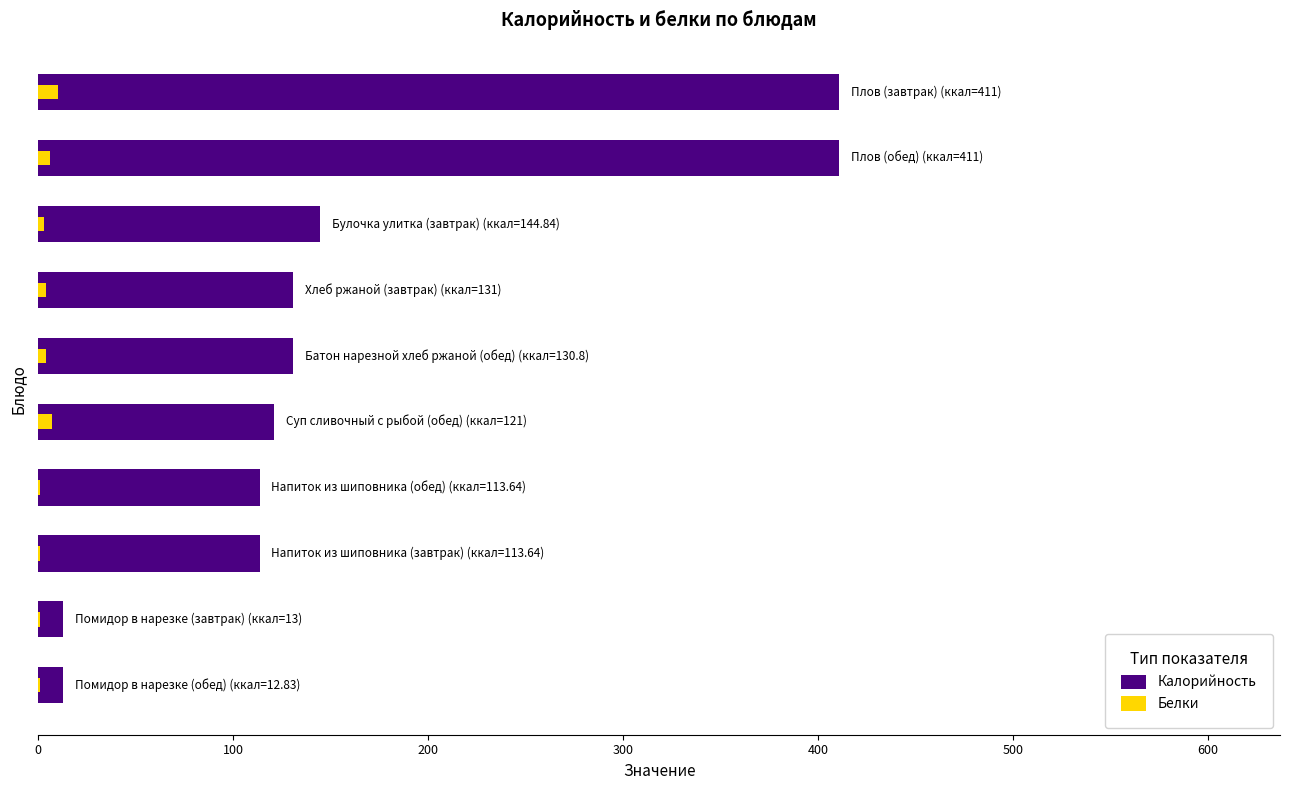

Between 300 and 200, which is larger?

300